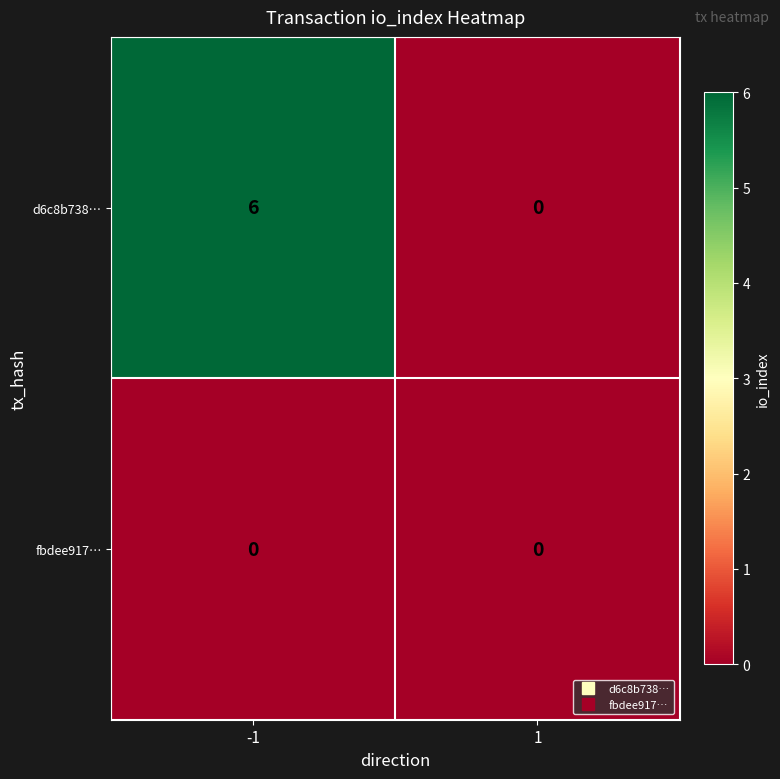

True or false: d6c8b738… has a value of 0 at 1.

True